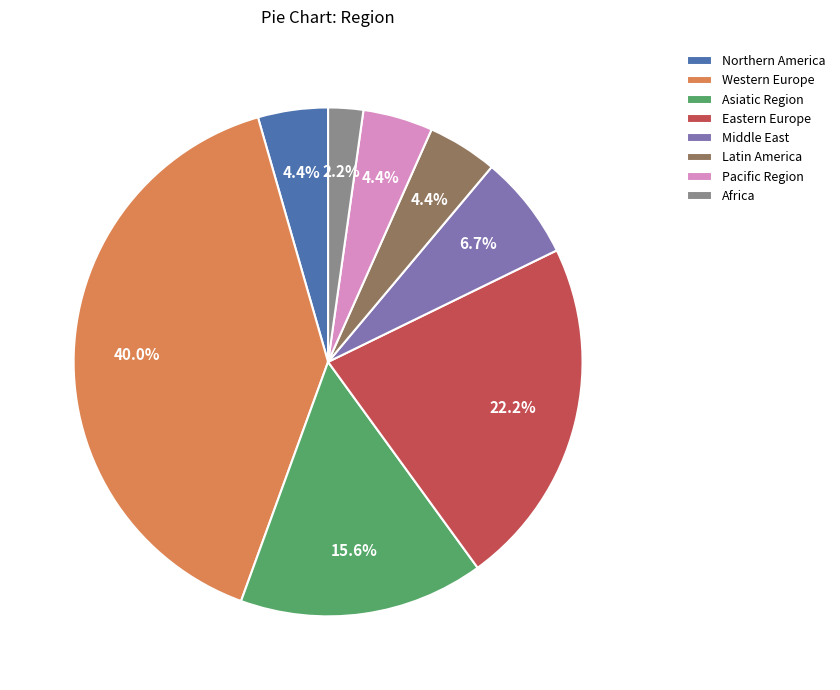

Which slice is the largest?

Western Europe